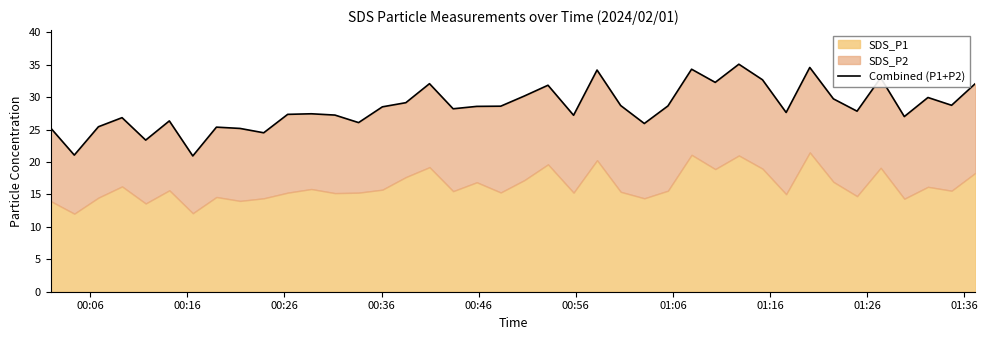

What is the difference between the maximum and second lowest values?

14.0